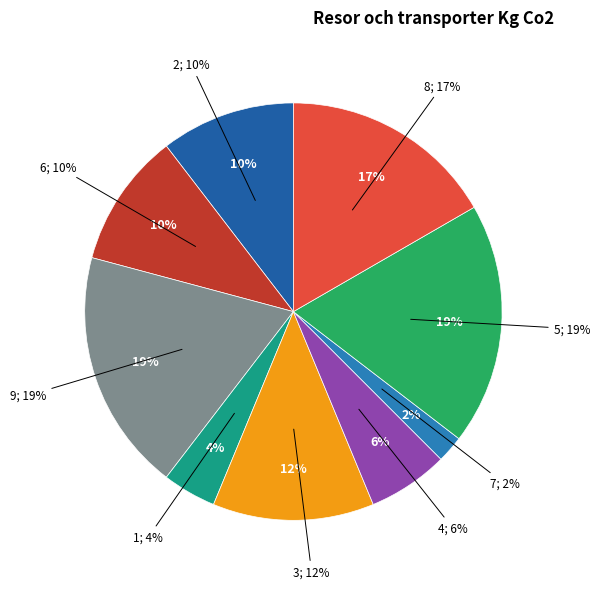

What percentage do 9 and 7 together represent?

20.8%